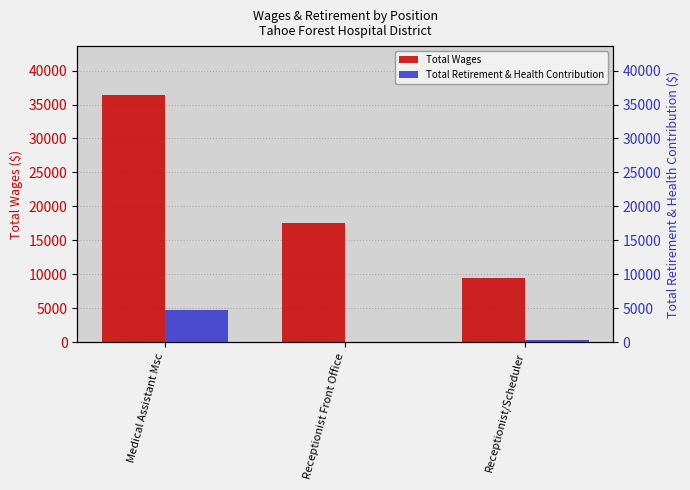

What is the average value of the Total Retirement & Health Contribution series?

1694